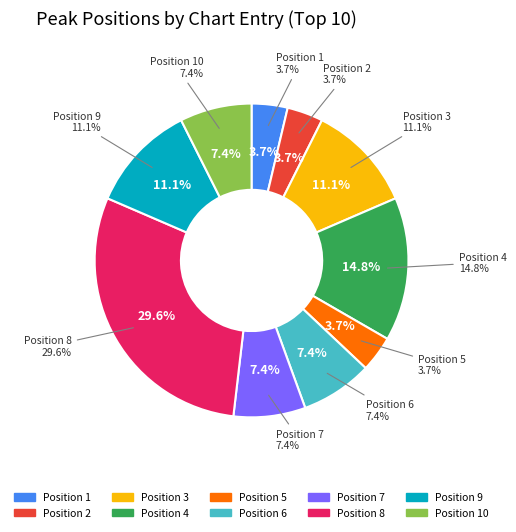

To the nearest percent, what percentage of the pie is 10?

7%